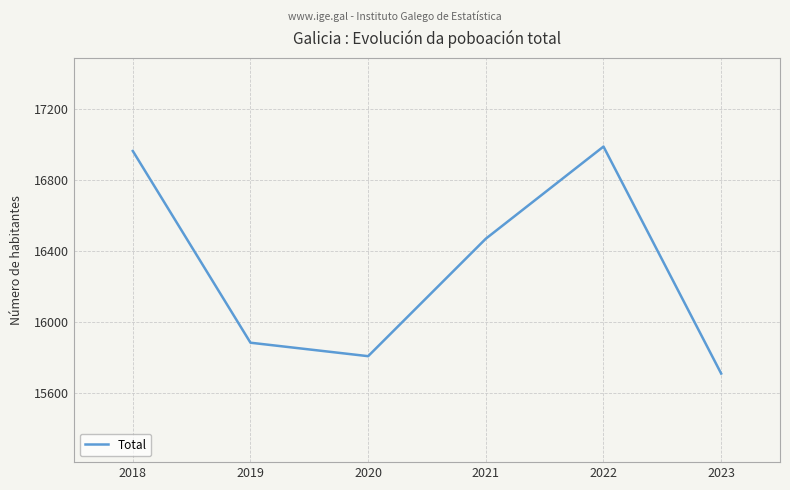

What is the average value?

16304